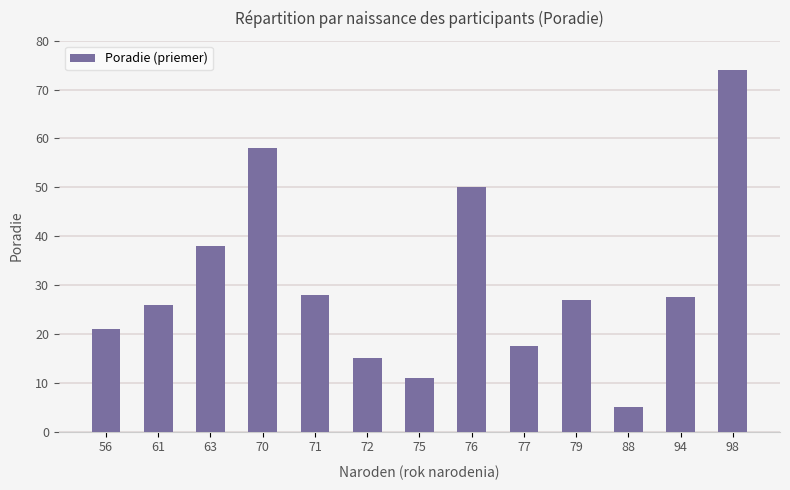

Does the chart contain any negative values?

No